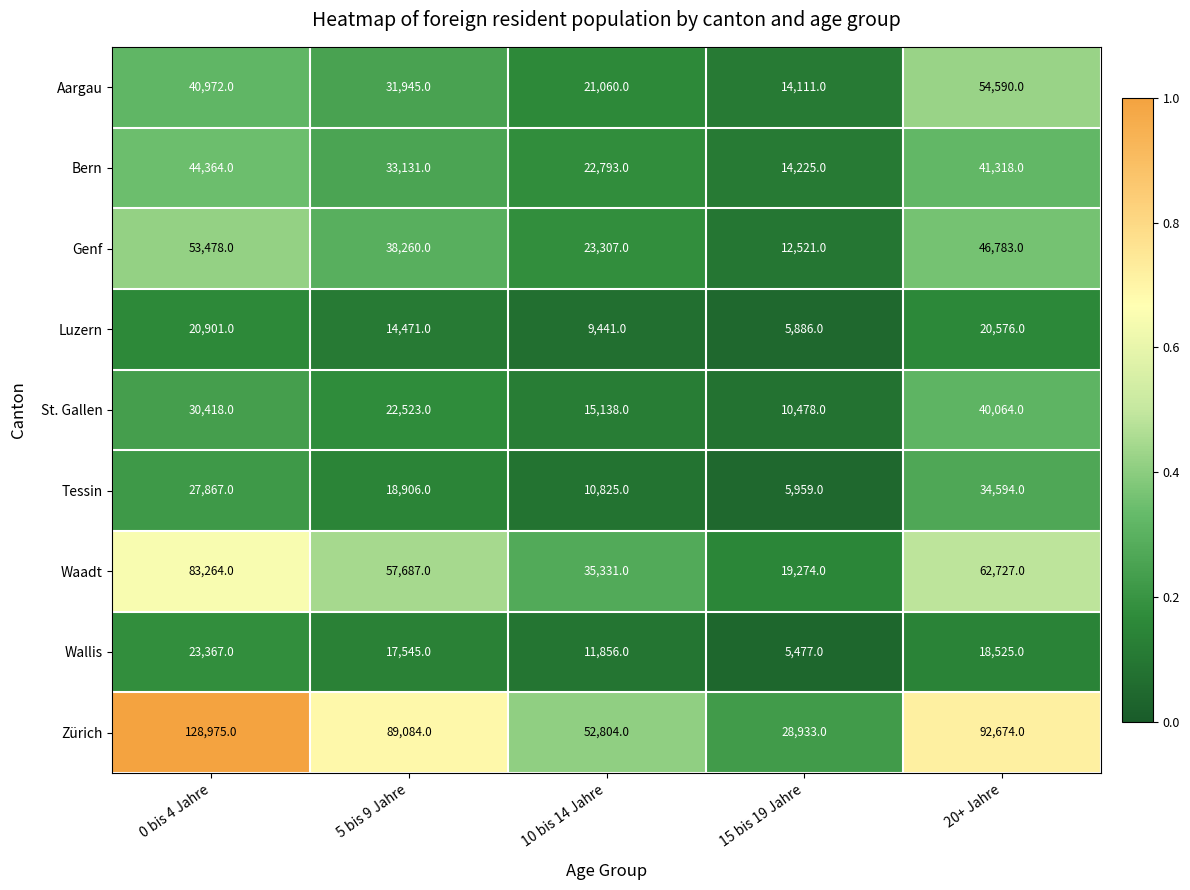

At which category is the sum across all series the highest?

0 bis 4 Jahre